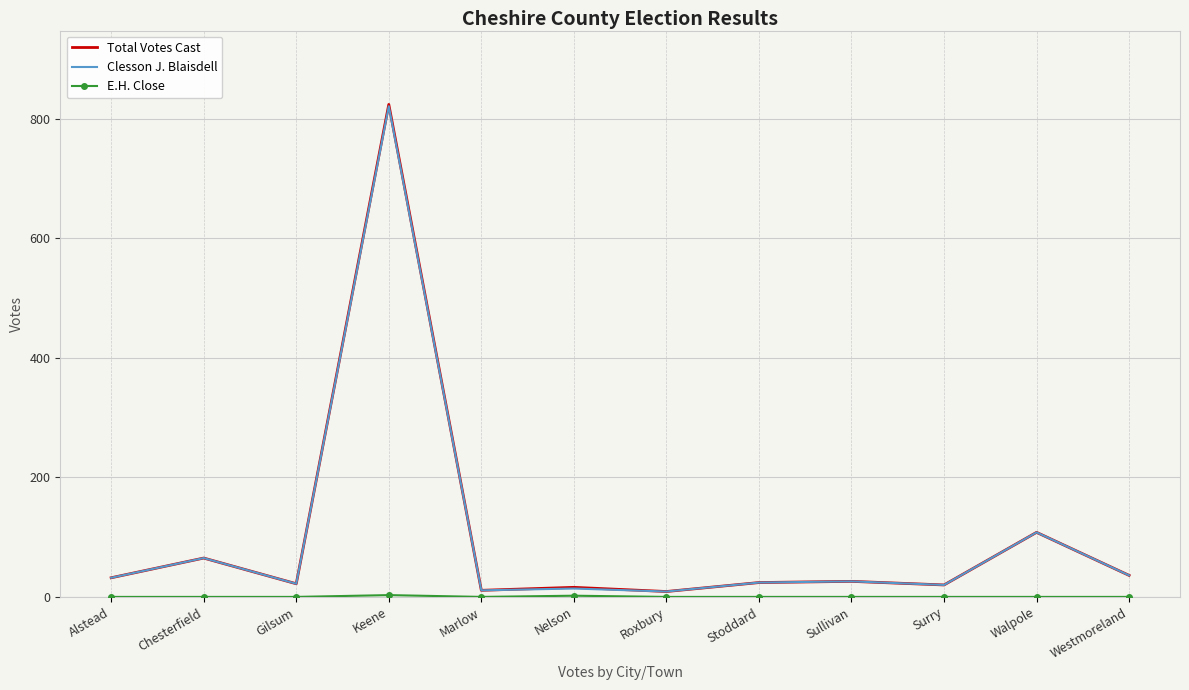

At which category is the sum across all series the highest?

Keene